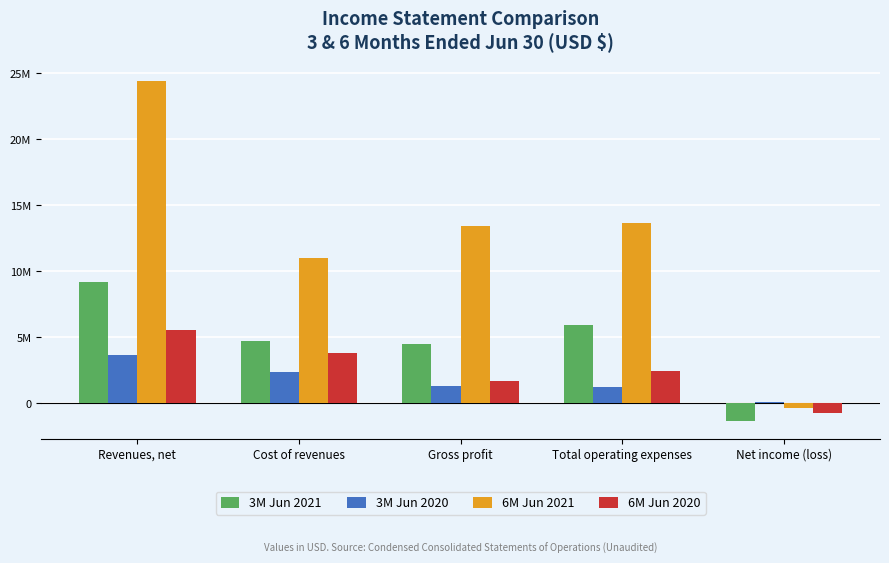

What are all the series names shown in the legend?

3M Jun 2021, 3M Jun 2020, 6M Jun 2021, 6M Jun 2020